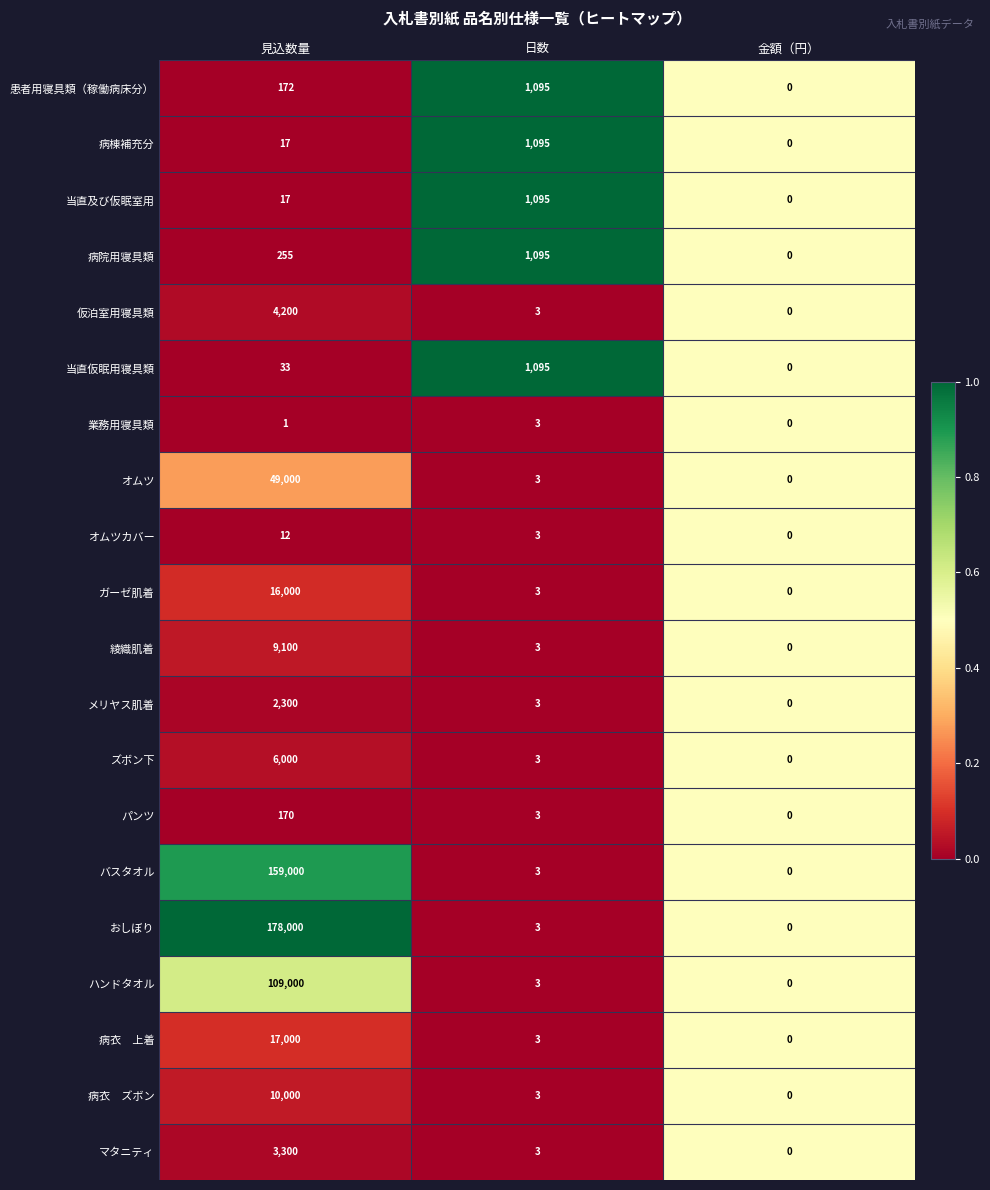

Rank the categories by 病棟補充分 value from lowest to highest.

金額（円）, 見込数量, 日数